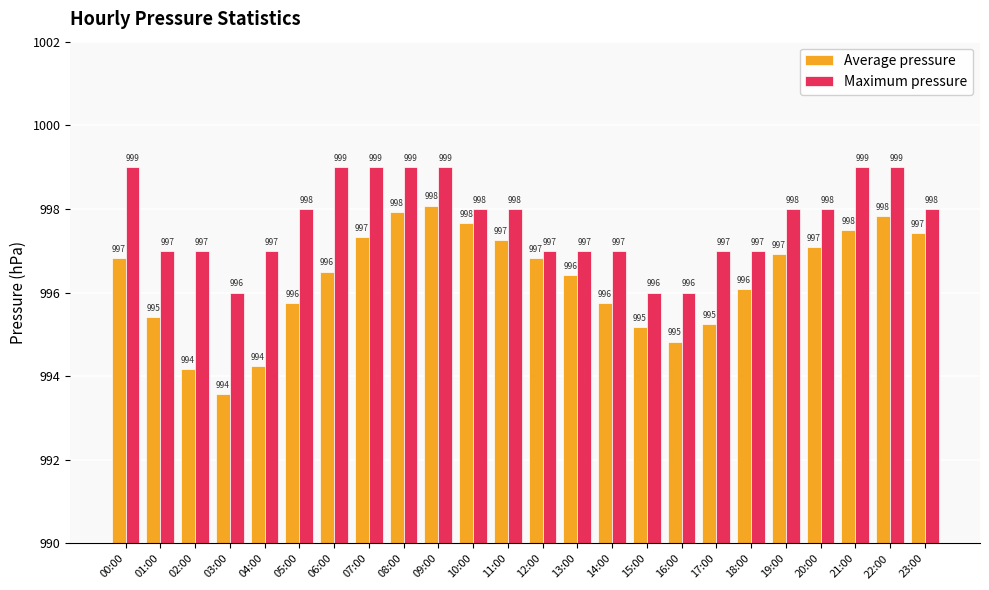

What position from the right is 20:00?

4